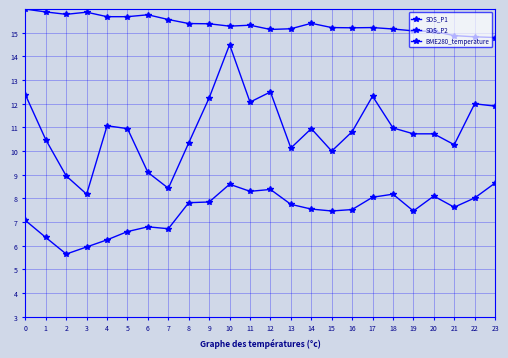

The value of SDS_P1 at 2 is 8.9. True or false?

True